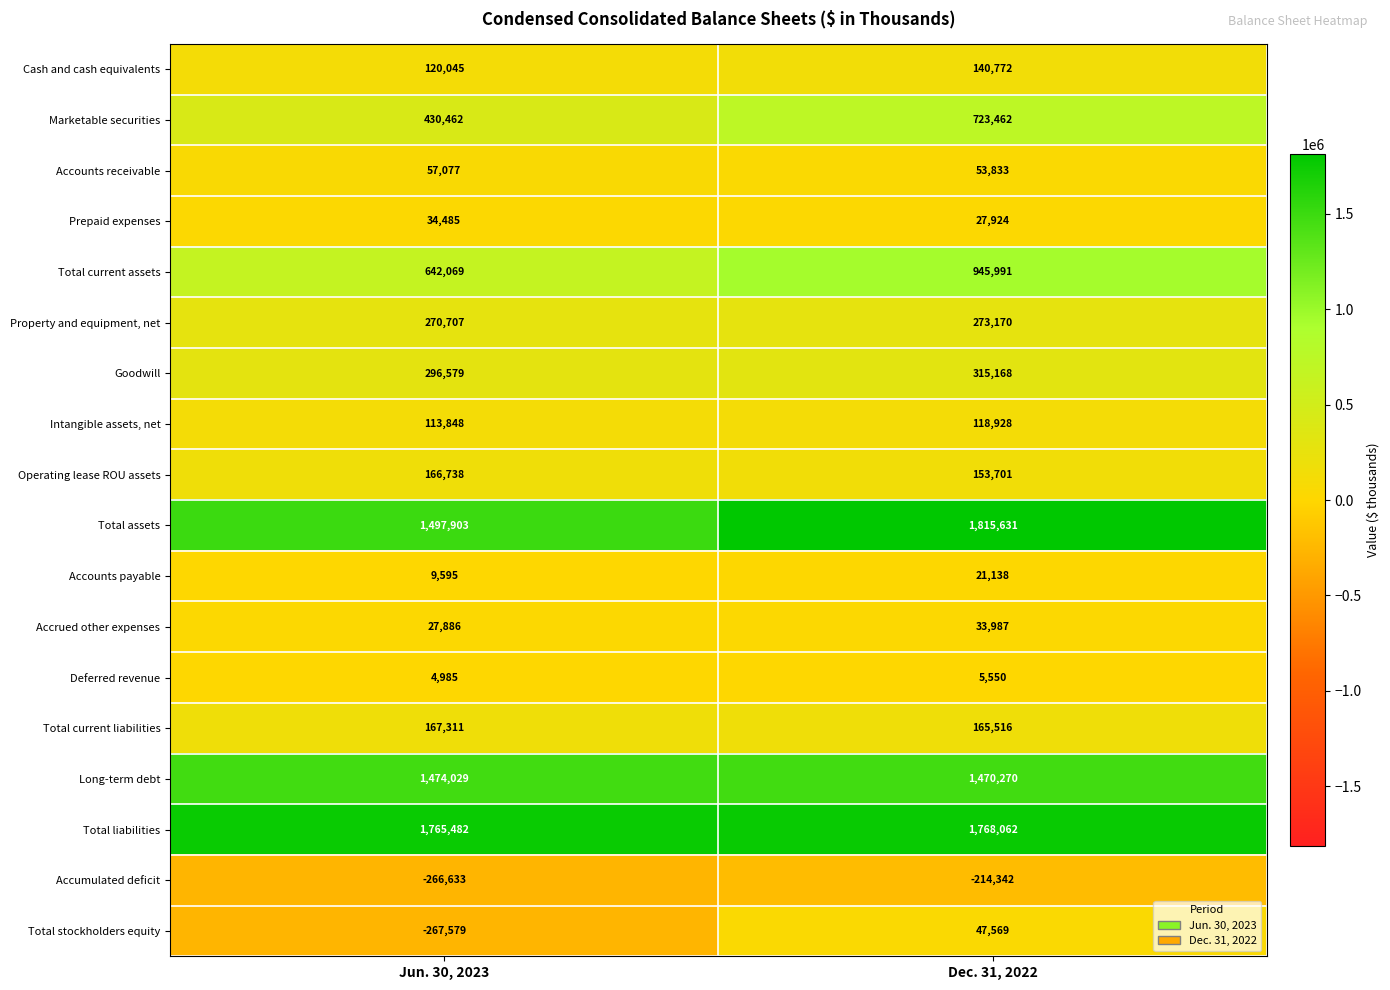

What is the sum of the Operating lease ROU assets values at Dec. 31, 2022 and Jun. 30, 2023?

320439